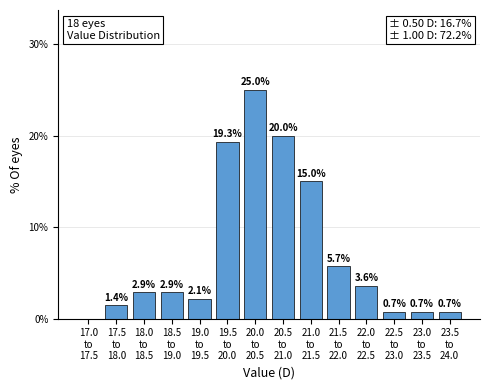

What is the maximum value shown in the chart?

25.0